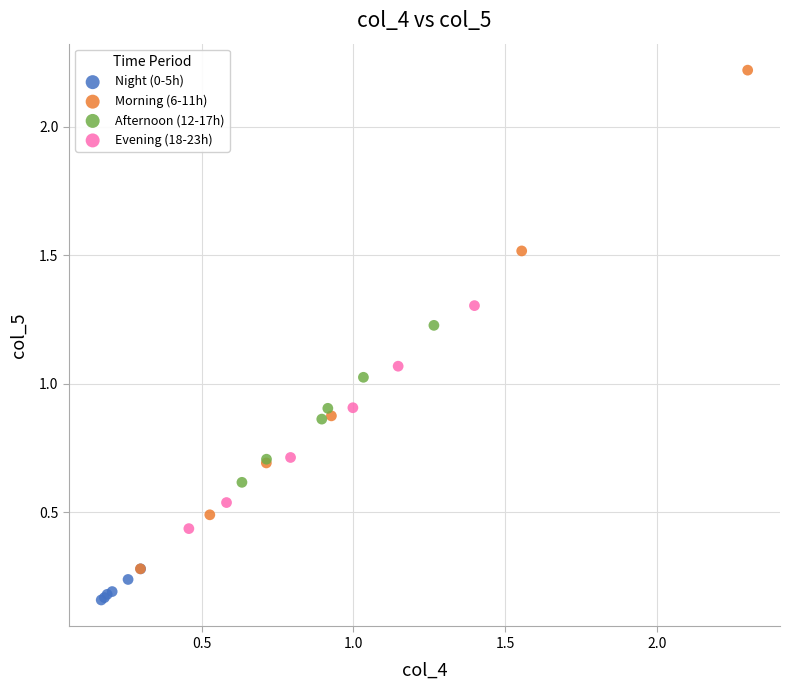

Which series contains the highest Y value?

Morning (6-11h)